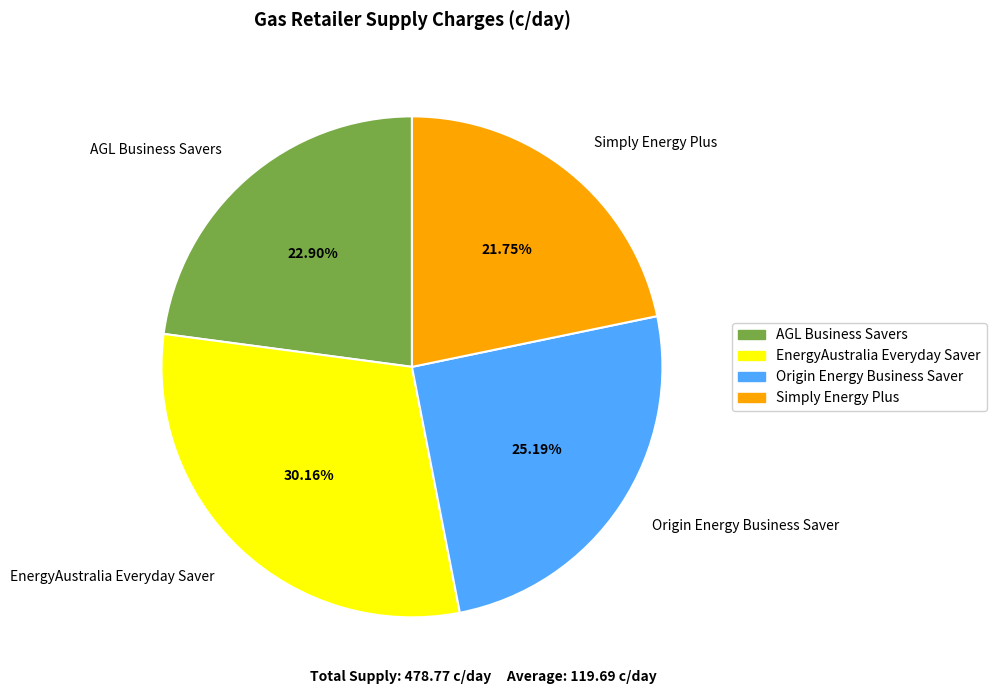

Approximately how many times larger is the value at Simply Energy Plus compared to EnergyAustralia Everyday Saver?

0.7